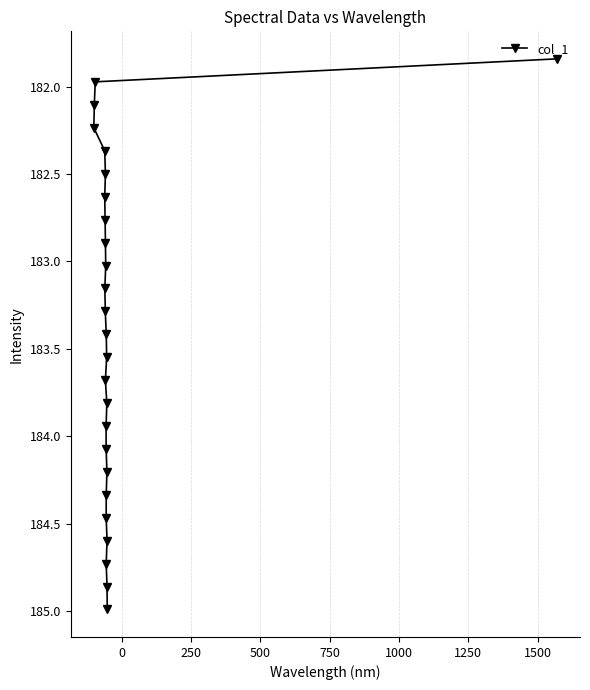

What is the value of the 21st point from the left?

184.2